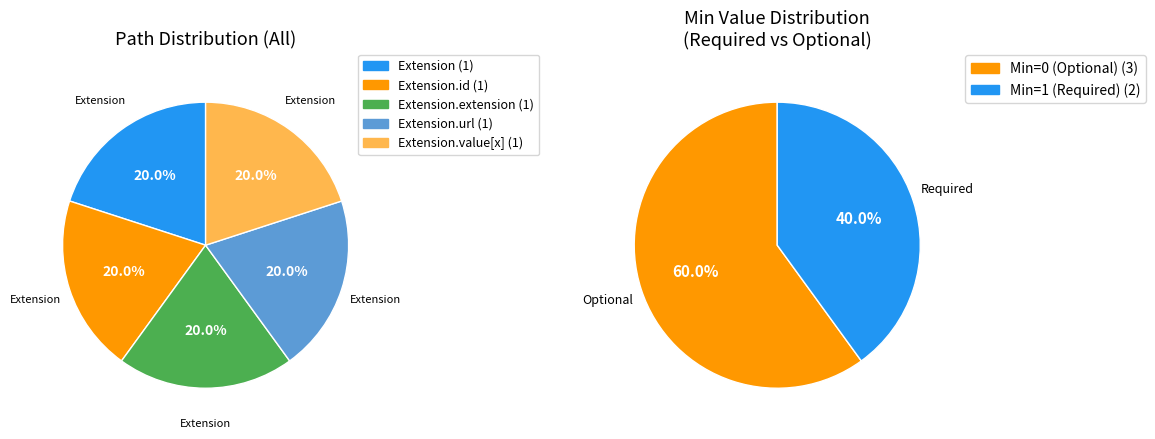

Between Extension.url and Extension, which is larger?

Extension.url